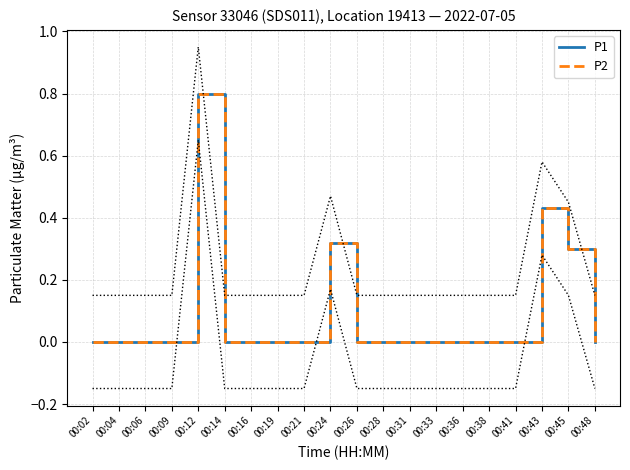

At how many categories does at least one series exceed 0?

4